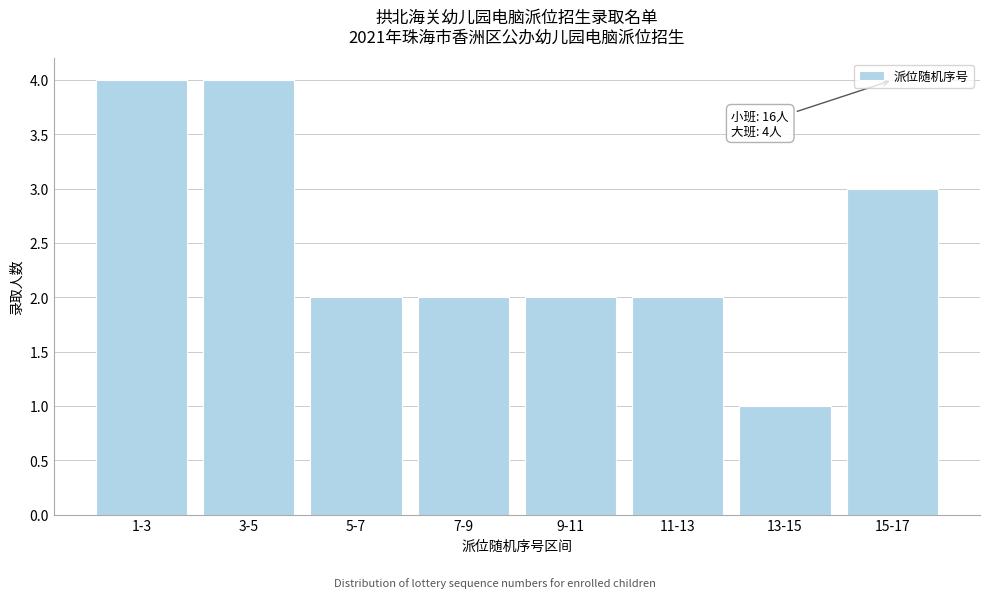

Reading left to right, transcribe all the data shown in this chart.

1-3=4	3-5=4	5-7=2	7-9=2	9-11=2	11-13=2	13-15=1	15-17=3